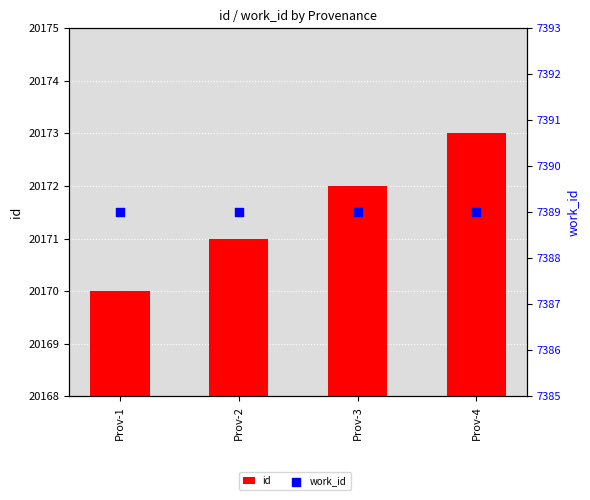

What is the total value across all series at Prov-4?

27562